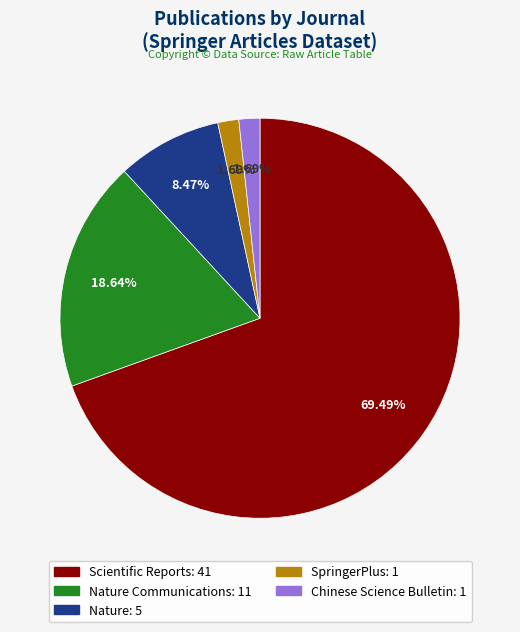

To the nearest percent, what is the average slice percentage?

20%